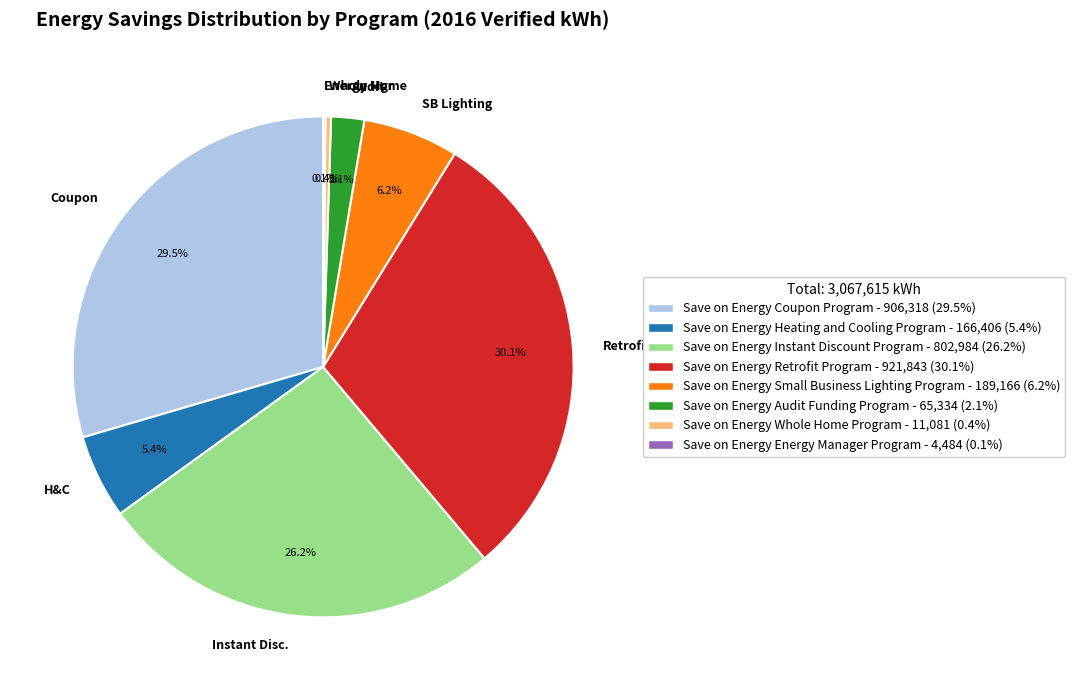

Is there a majority slice in this chart?

No